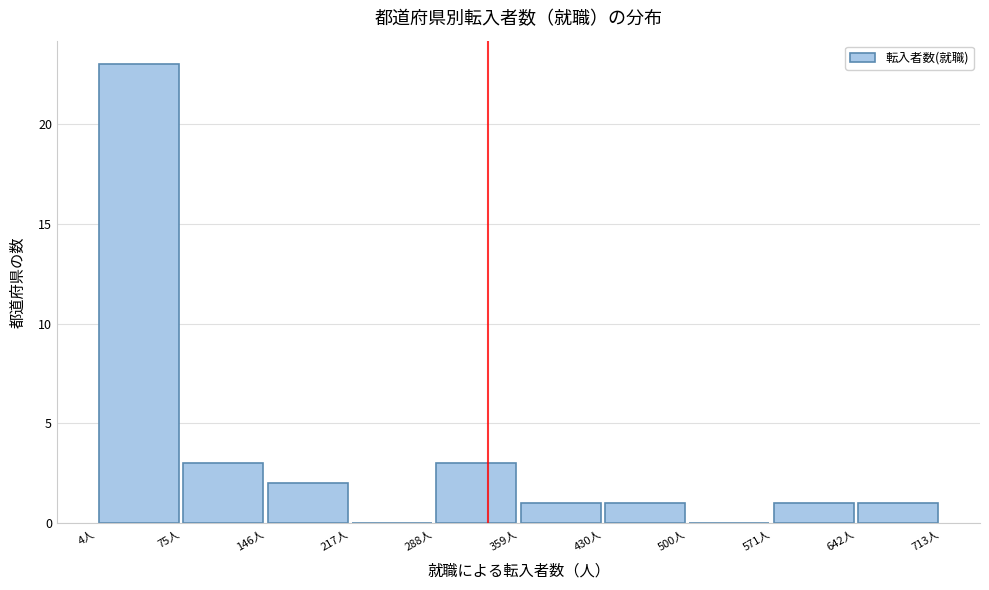

Reading left to right, list every bar in this chart as the range it spans on the x-axis followed by its height. Neither the bar edges nor the heights are printed on the chart, so give them approximately, as read against the axes.

0 to 80: 23
80 to 150: 3
150 to 220: 2
220 to 290: 0
290 to 360: 3
360 to 430: 1
430 to 500: 1
500 to 570: 0
570 to 640: 1
640 to 710: 1